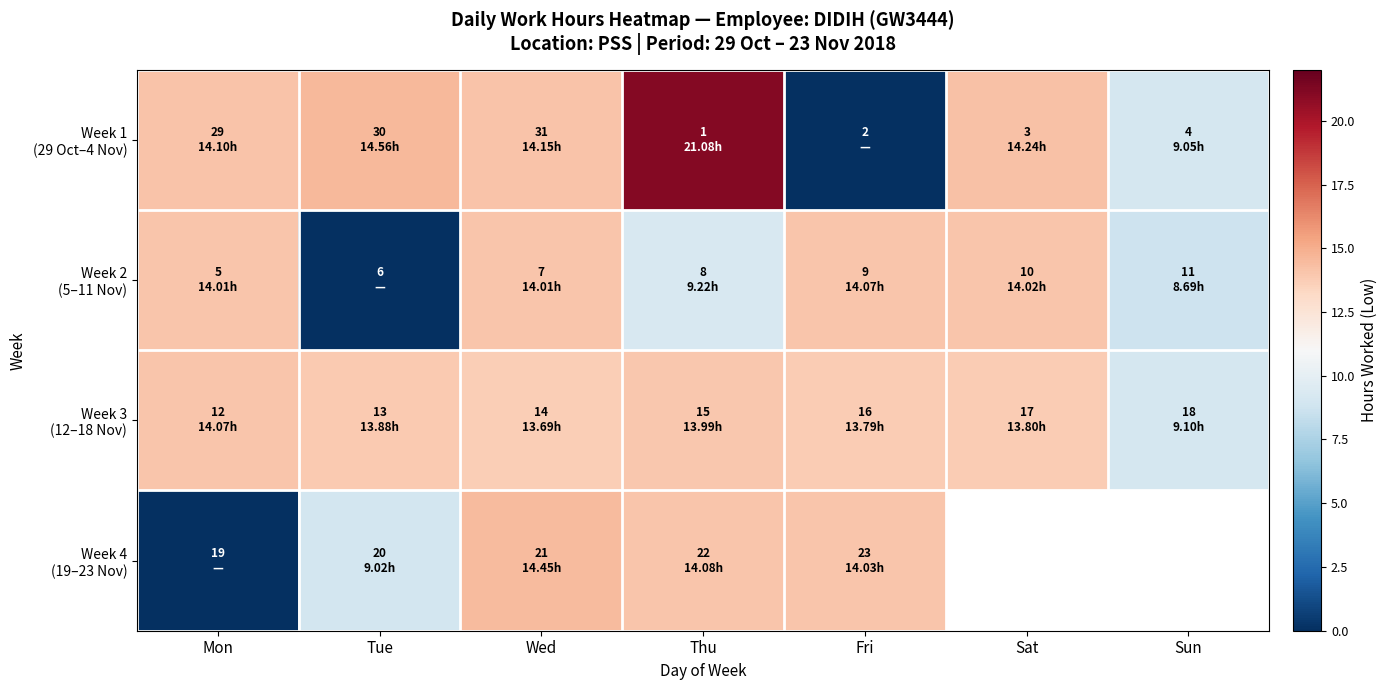

What is the approximate value of Week 2 (5–11 Nov) at Fri?

14.1